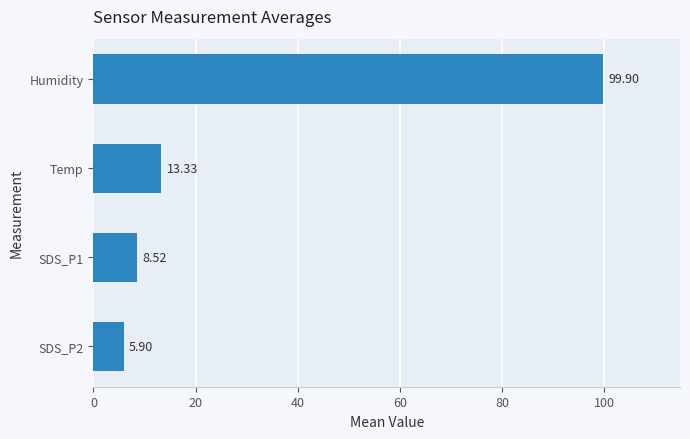

Which has a higher value, Temp or SDS_P2?

Temp